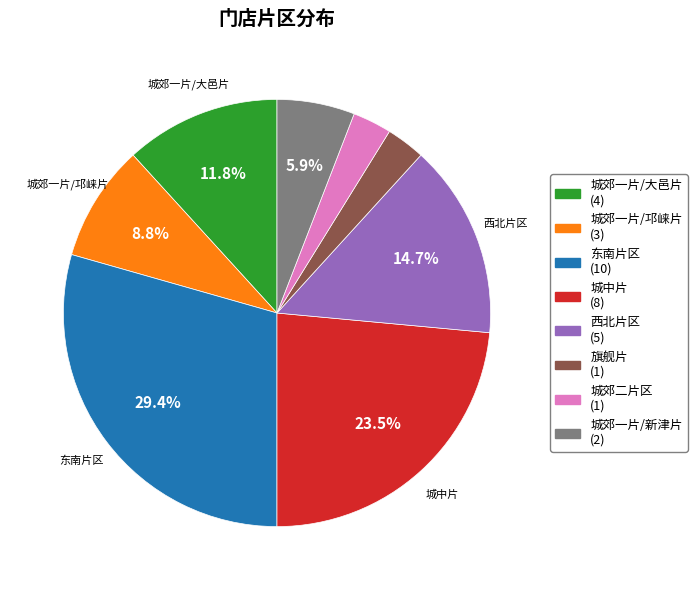

What portion of the pie excludes 城郊一片/新津片 (2)?

94.1%